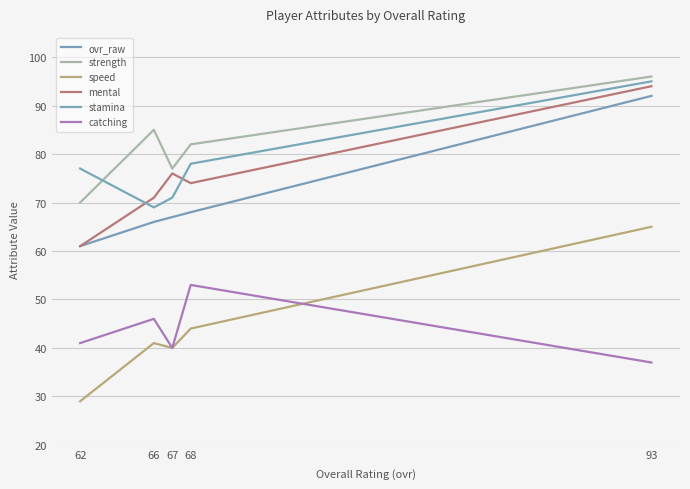

Which category has the lowest value in the strength series?

62